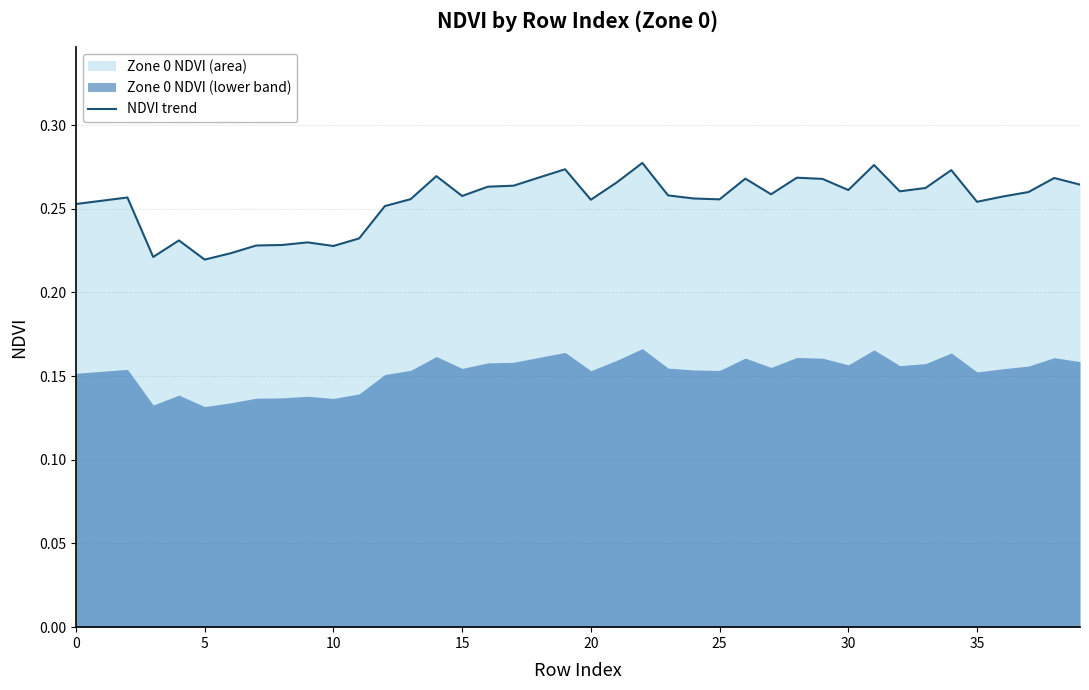

Reading right to left, extract all data points from this chart.

0.3	0.3	0.3	0.3	0.3	0.3	0.3	0.3	0.3	0.3	0.3	0.3	0.3	0.3	0.3	0.3	0.3	0.3	0.3	0.3	0.3	0.3	0.3	0.3	0.3	0.3	0.3	0.3	0.2	0.2	0.2	0.2	0.2	0.2	0.2	0.2	0.2	0.3	0.3	0.3